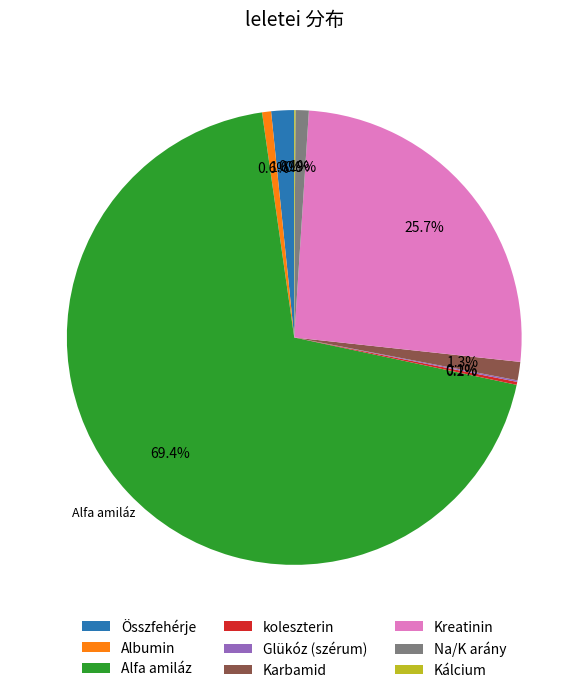

What is the largest slice in the pie chart?

Alfa amiláz